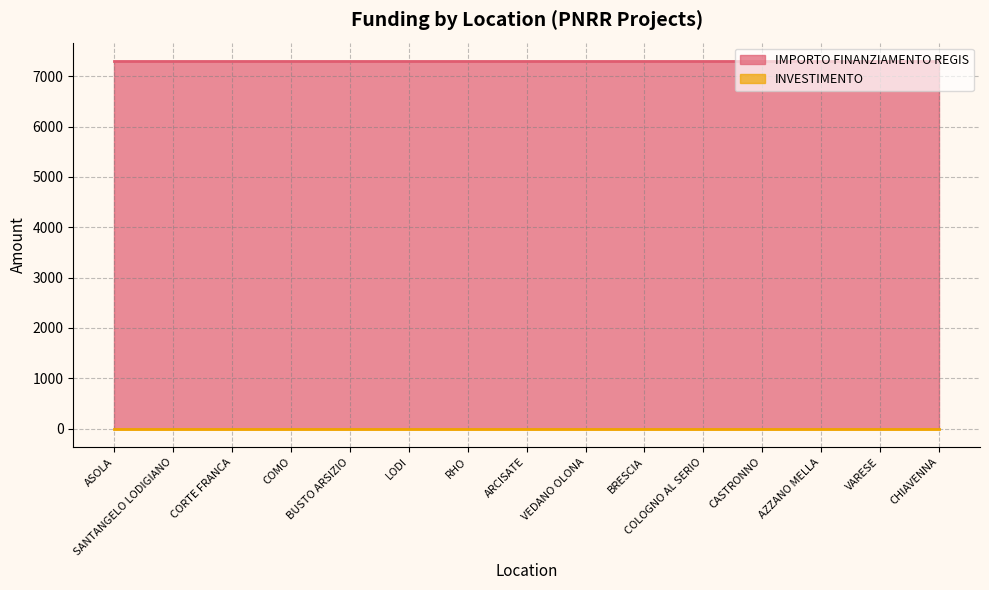

Reading right to left, extract all data points from this chart.

IMPORTO FINANZIAMENTO REGIS: 7301.0	7301.0	7301.0	7301.0	7301.0	7301.0	7301.0	7301.0	7301.0	7301.0	7301.0	7301.0	7301.0	7301.0	7301.0
INVESTIMENTO: 1.4	1.4	1.4	1.4	1.4	1.4	1.4	1.4	1.4	1.4	1.4	1.4	1.4	1.4	1.4